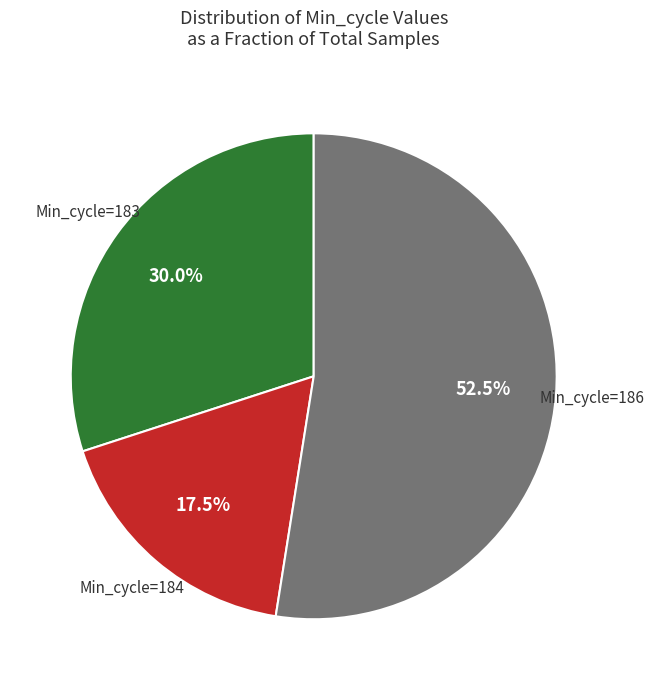

How many slices are in this pie chart?

3